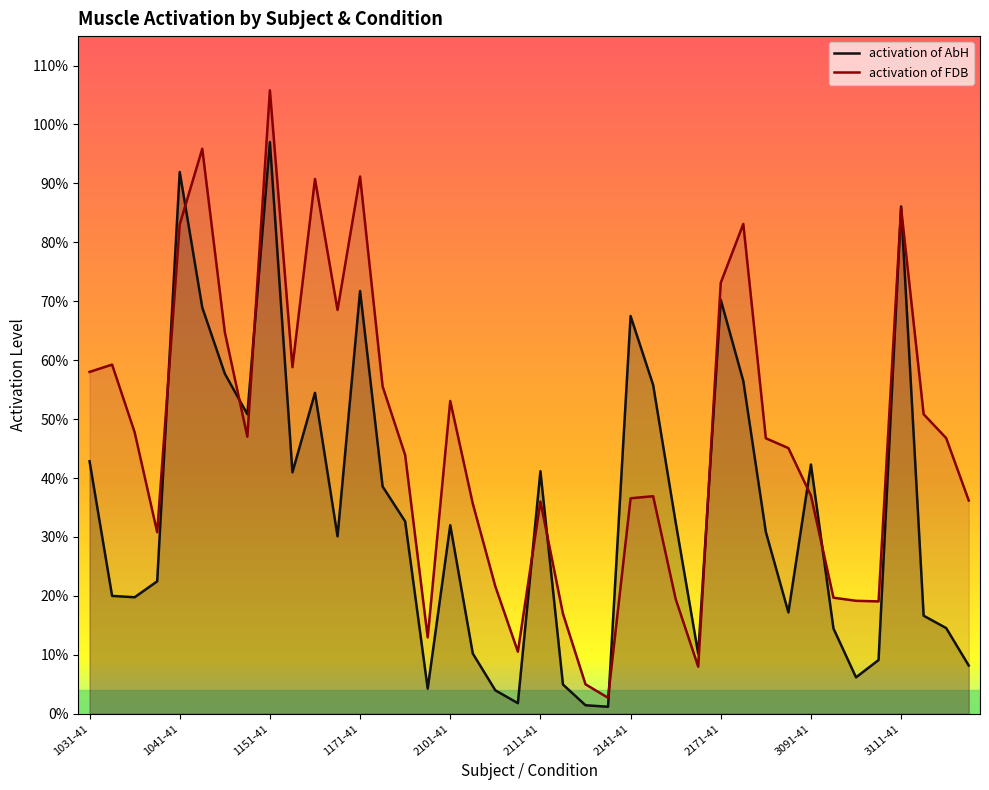

Which series has the widest spread of values?

activation of FDB